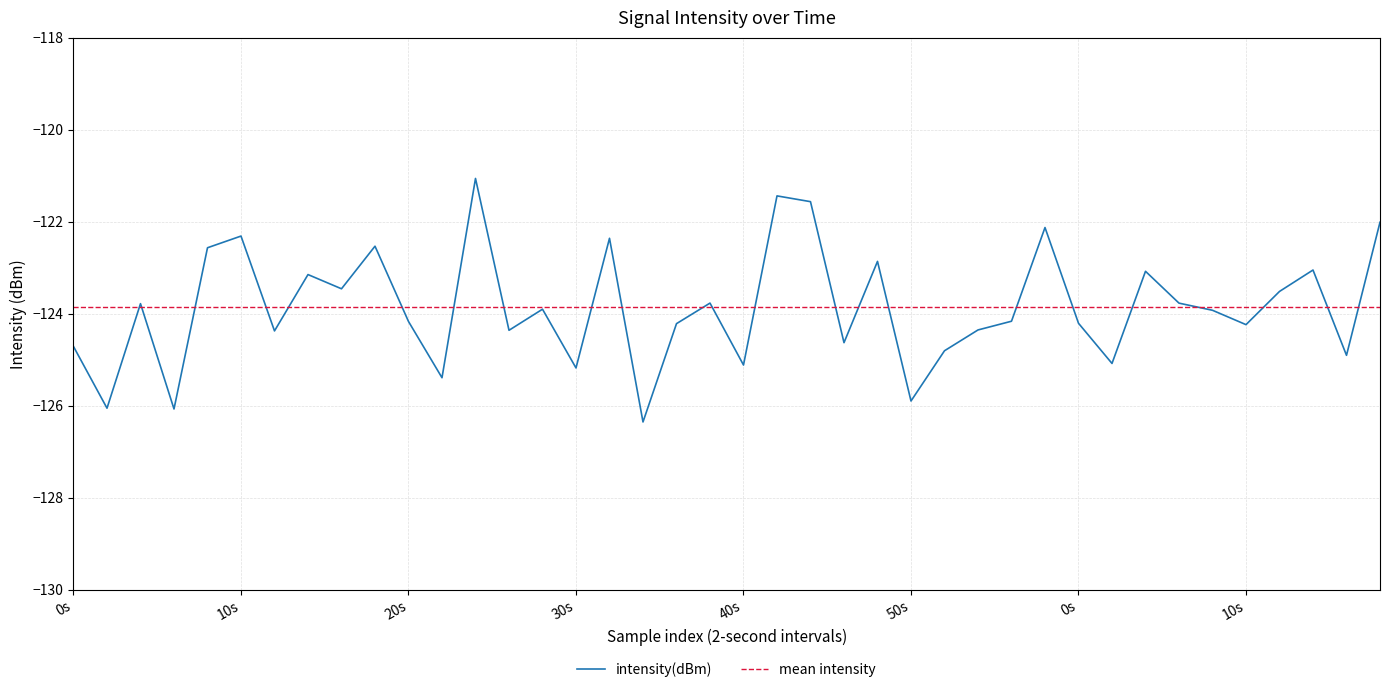

Where is the first local minimum?

2